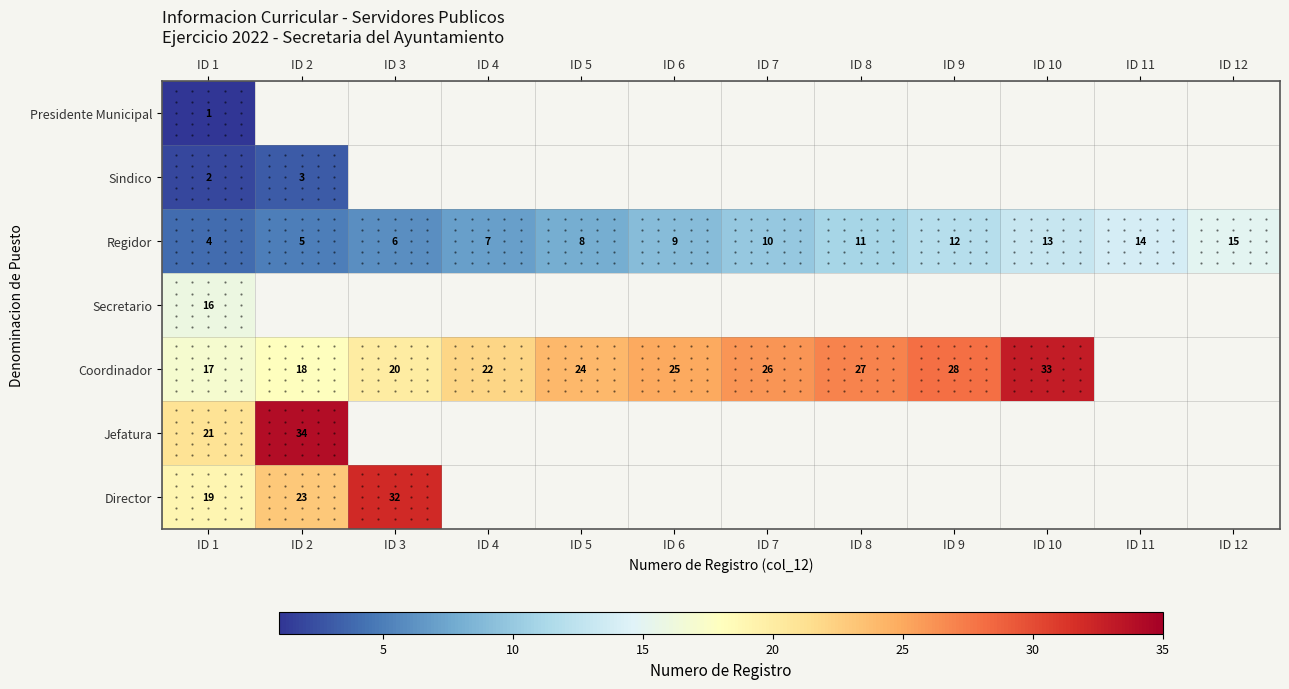

What is the total value across all series at ID 1?

80